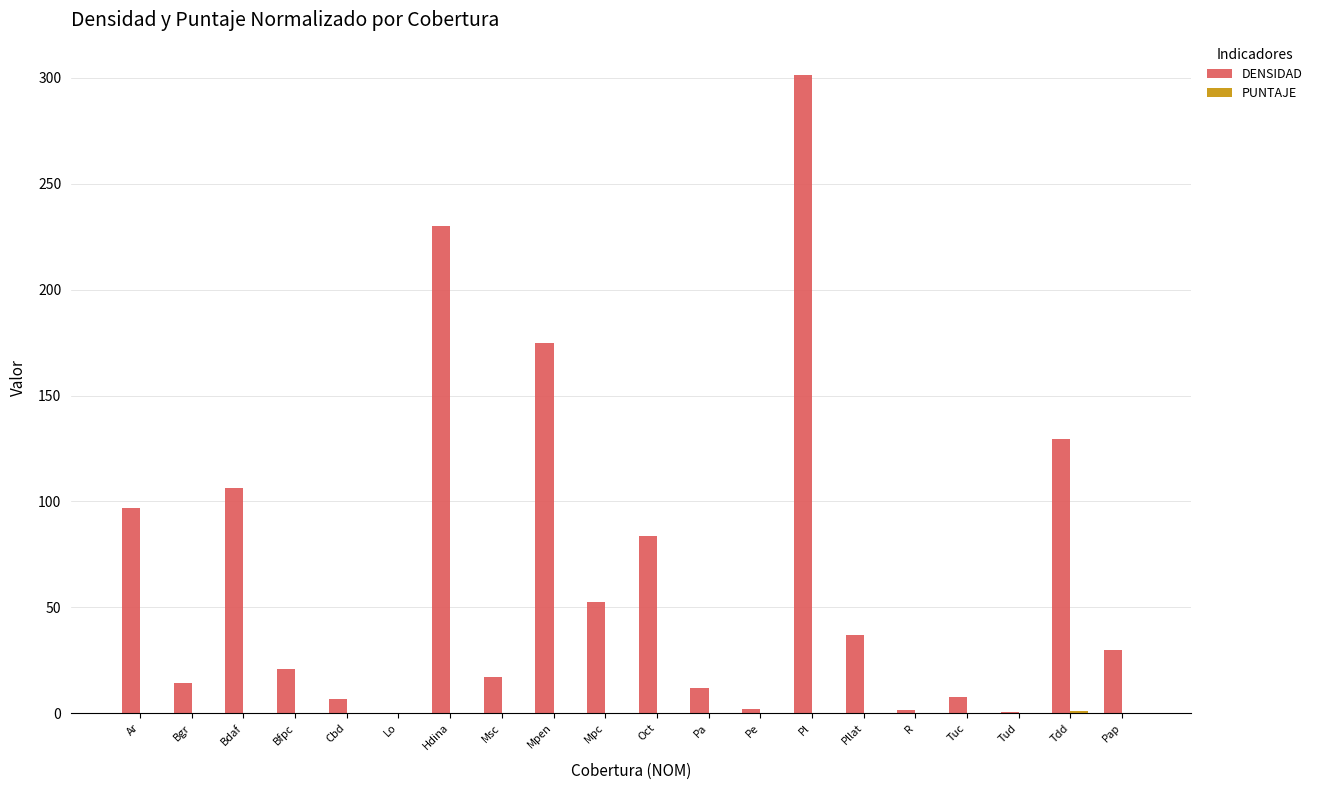

Which category has the highest value in the DENSIDAD series?

Pl